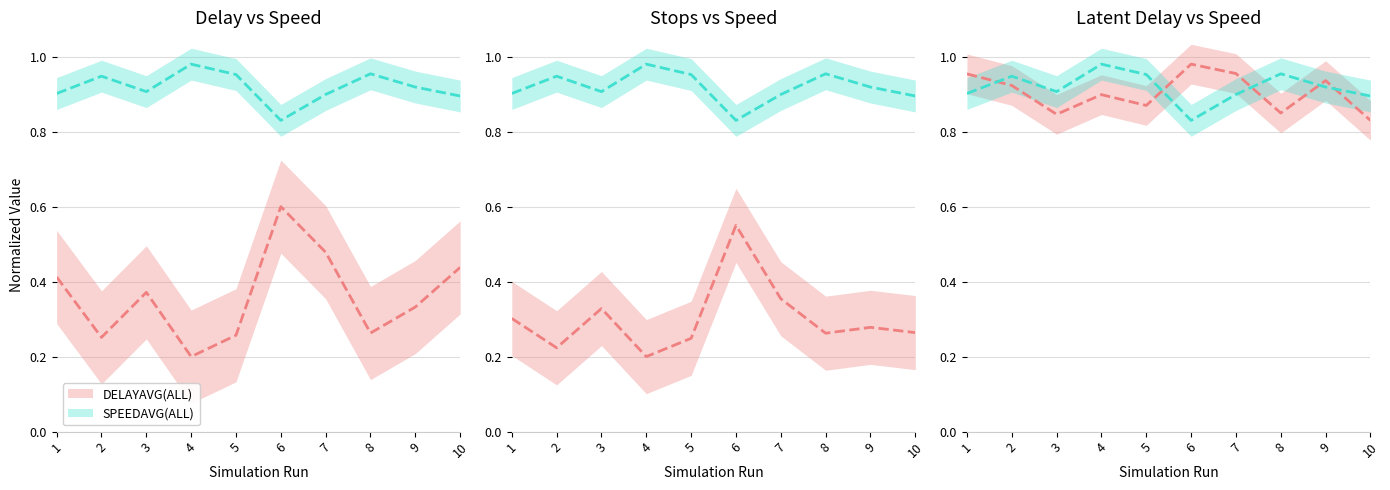

What is the maximum value shown in the chart?

1.0